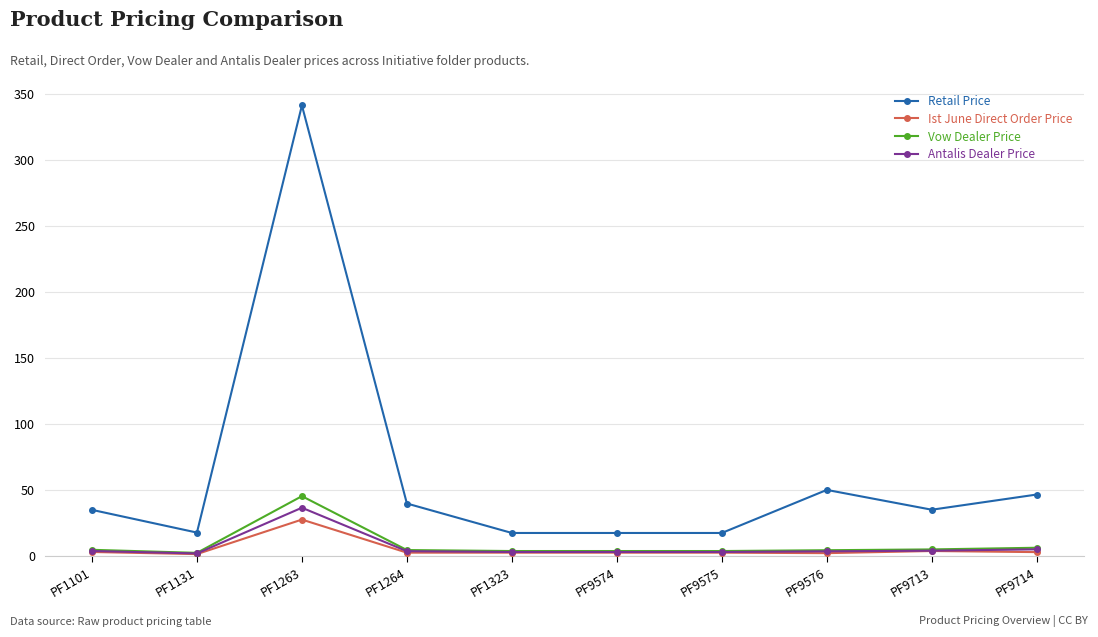

What is the value of the Retail Price point at the 5th from the left?

17.4